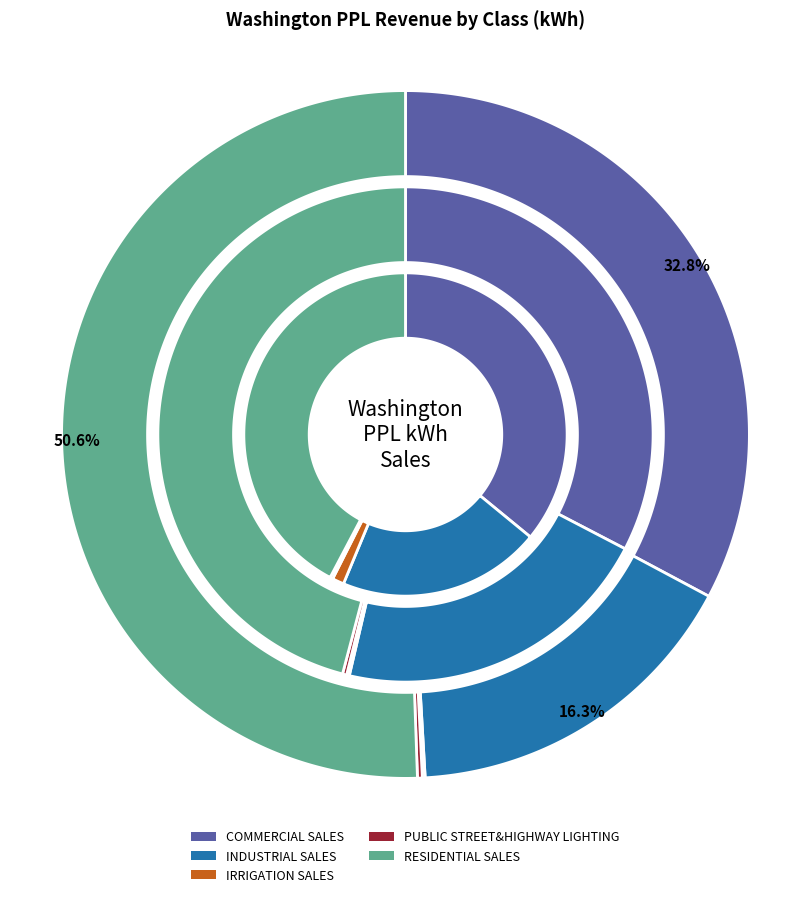

Does any single category account for the majority?

Yes